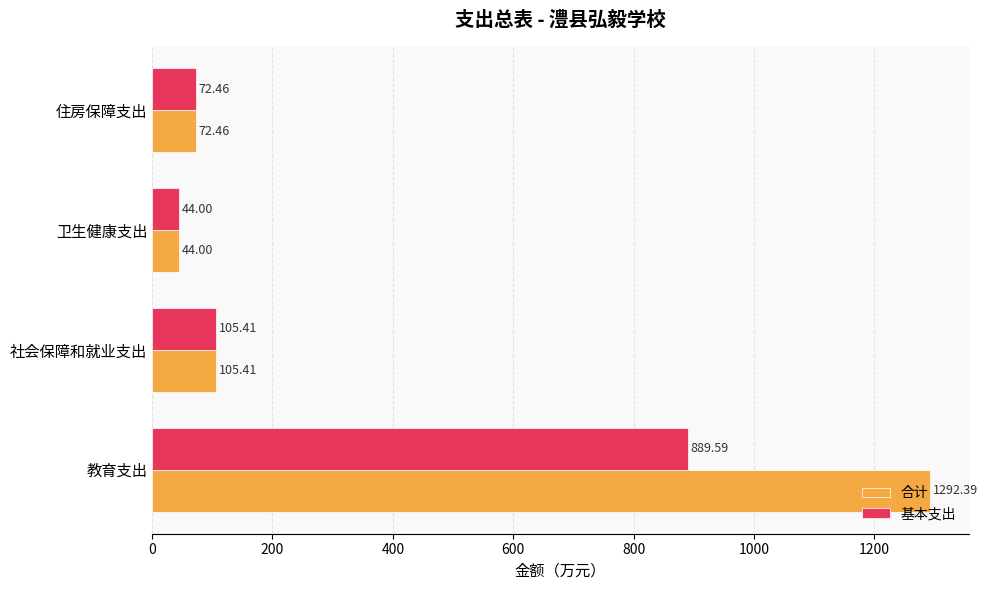

At which category does the chart reach its peak across all series?

教育支出